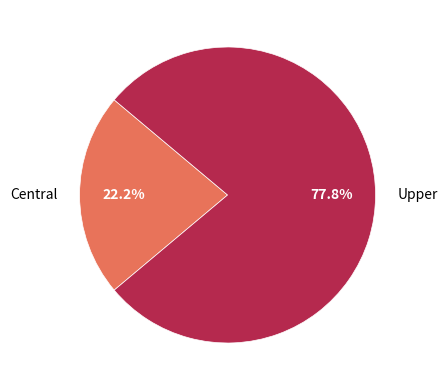

Count the number of slices in the pie.

2